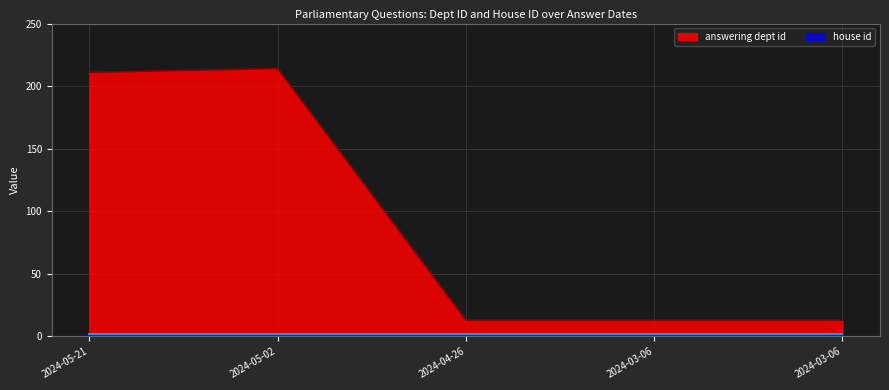

Between 2024-05-02 and 2024-05-21, which is larger?

2024-05-02